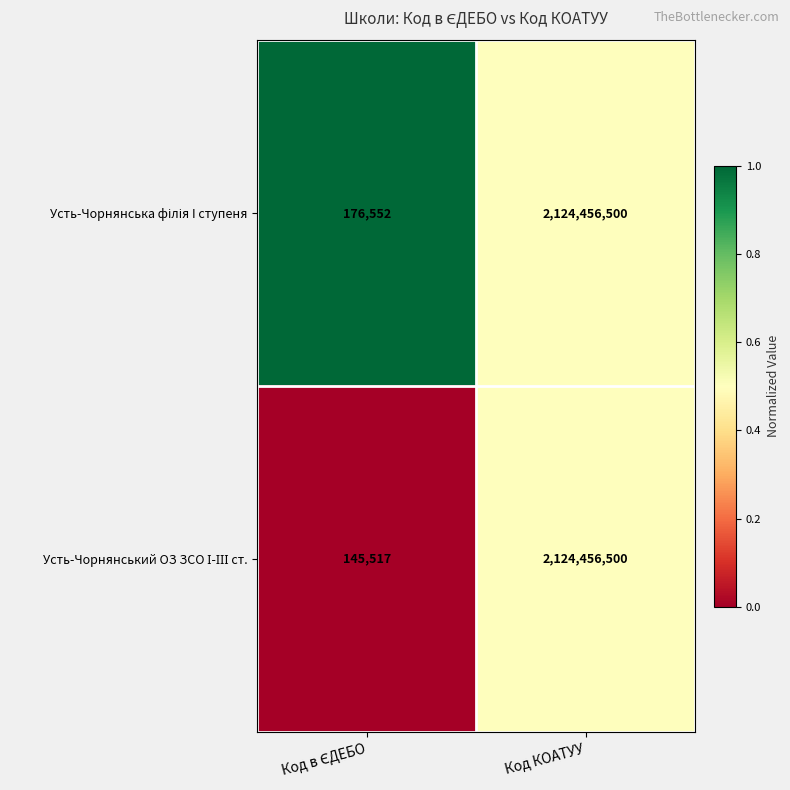

What is the greatest value displayed?

2124456500